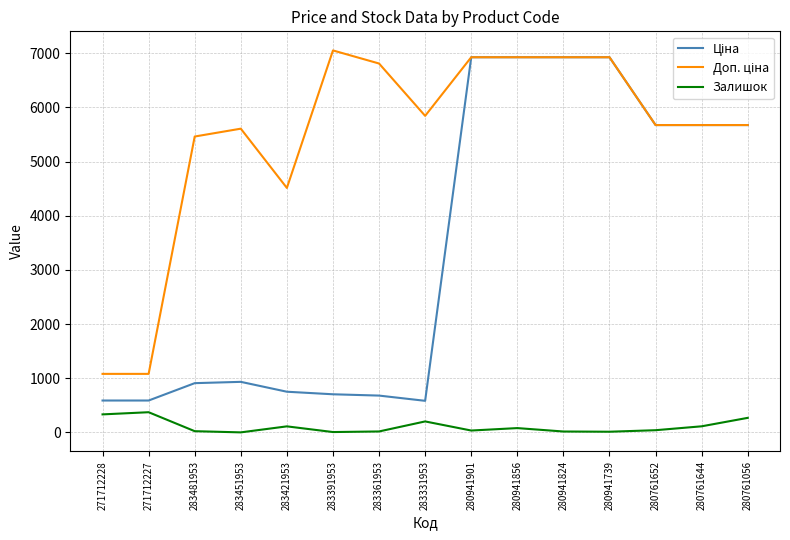

What is the greatest value displayed?

7051.3